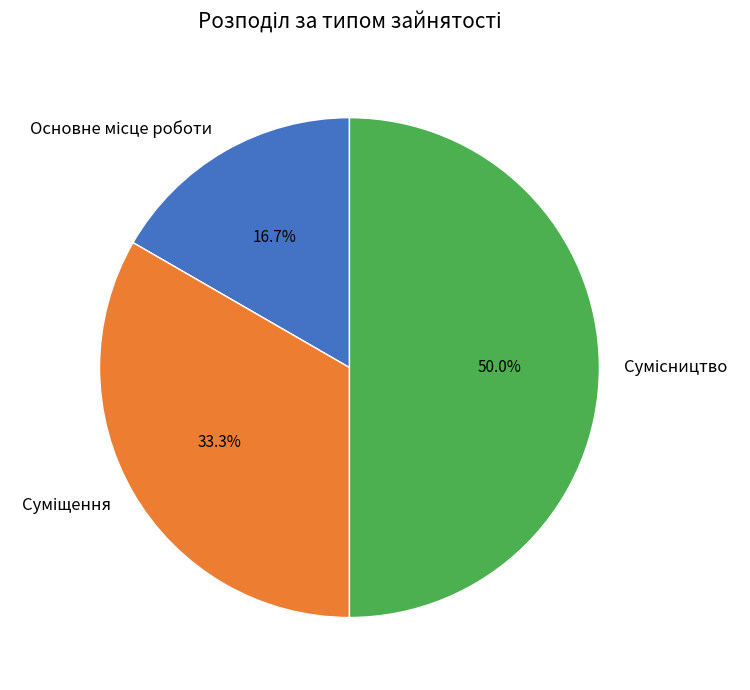

How many segments does this pie chart have?

3